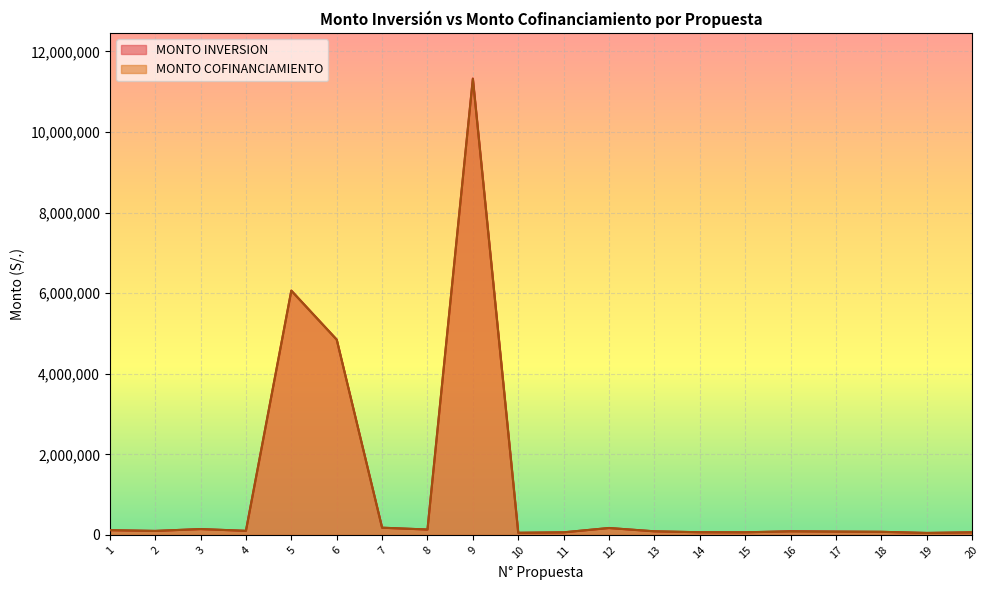

Is the value of MONTO INVERSION at 12 greater than the value of MONTO COFINANCIAMIENTO at 15?

Yes